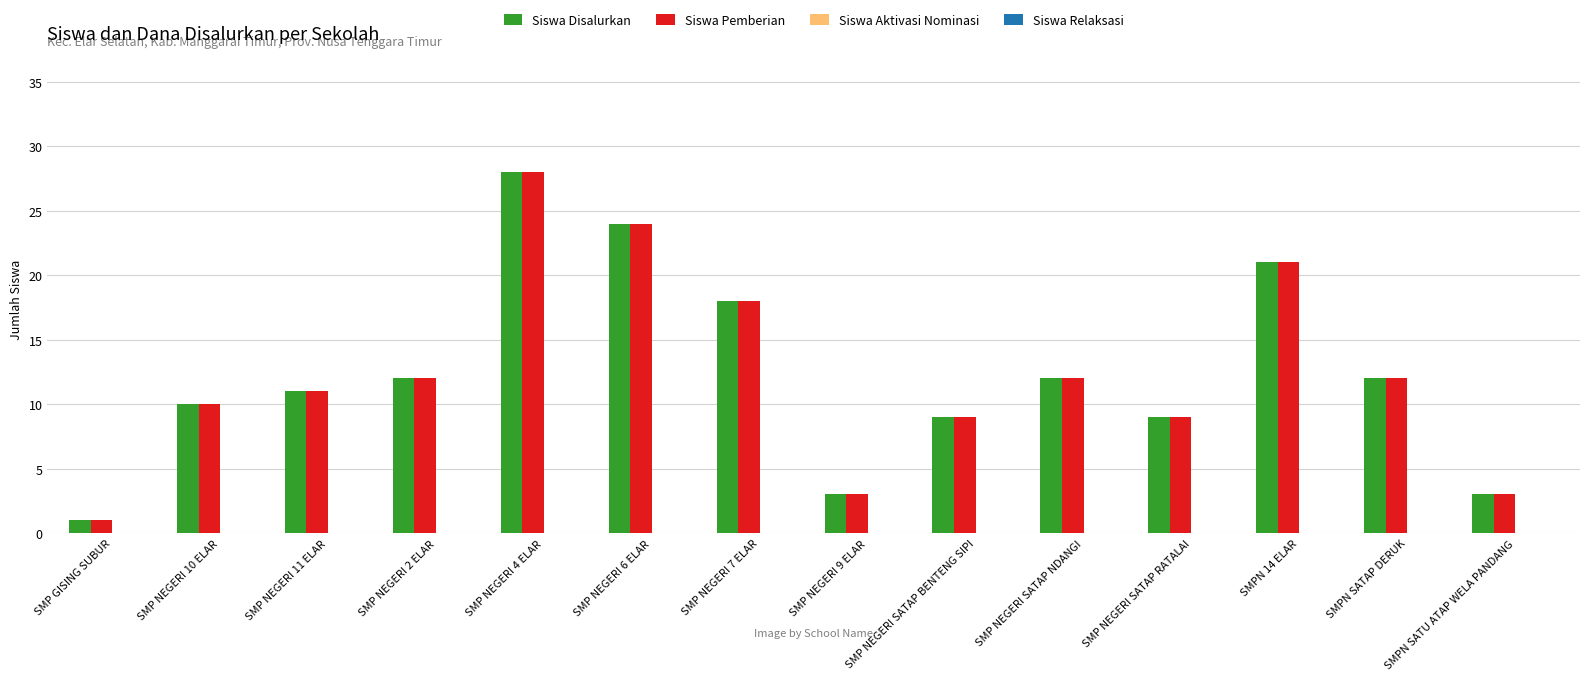

What is the sum of all Siswa Pemberian values?

173